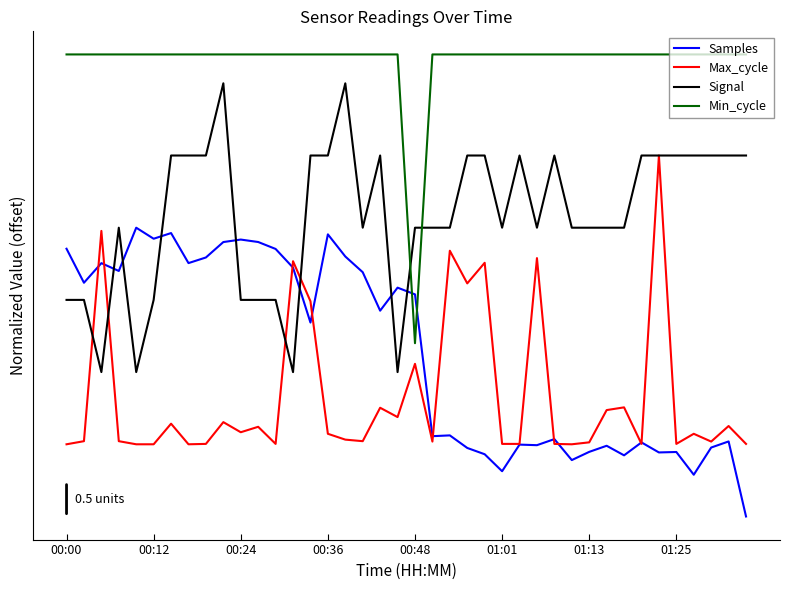

Which series ends up on top after the final intersection of Min_cycle and Signal?

Min_cycle